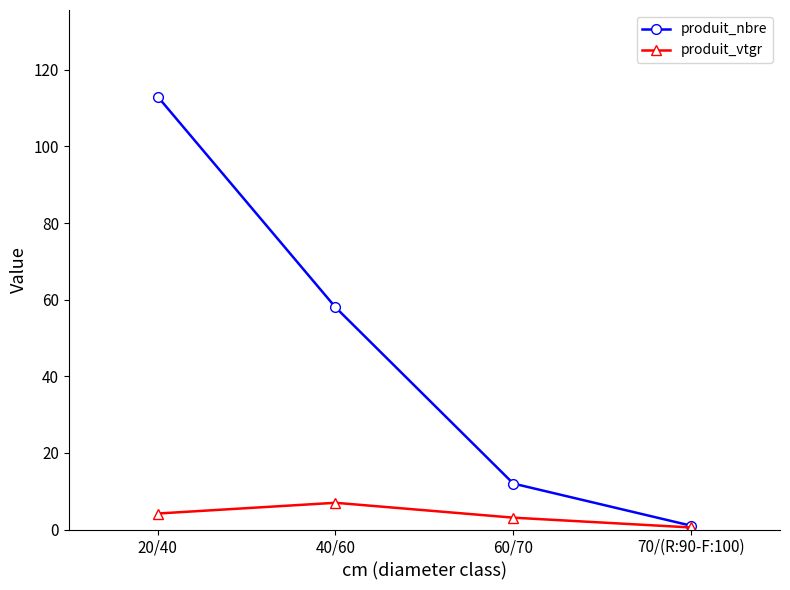

What are all the series names shown in the legend?

produit_nbre, produit_vtgr